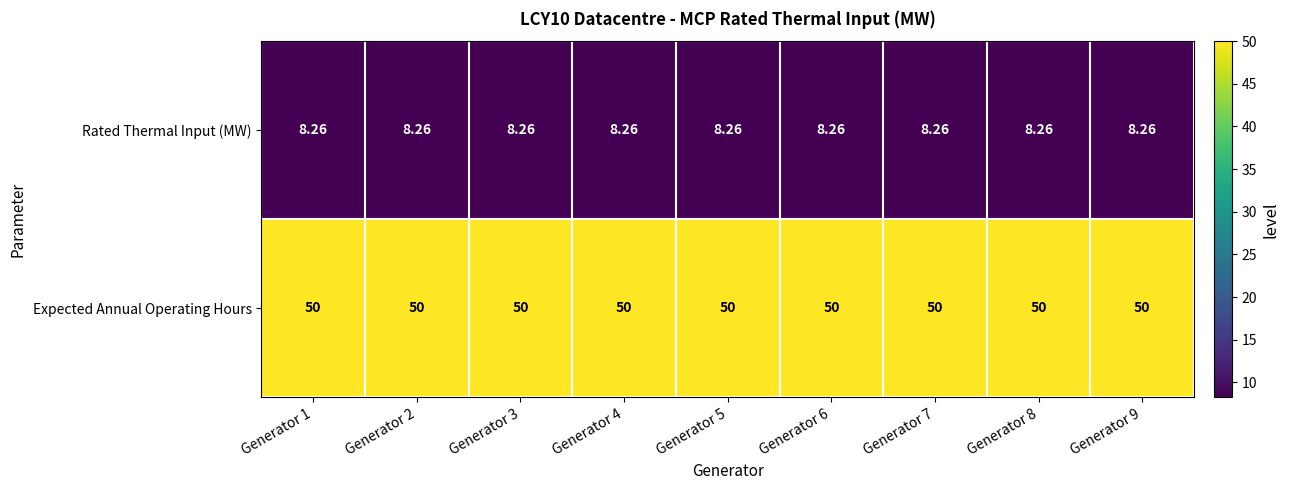

Which series has the largest total across all categories?

Expected Annual Operating Hours